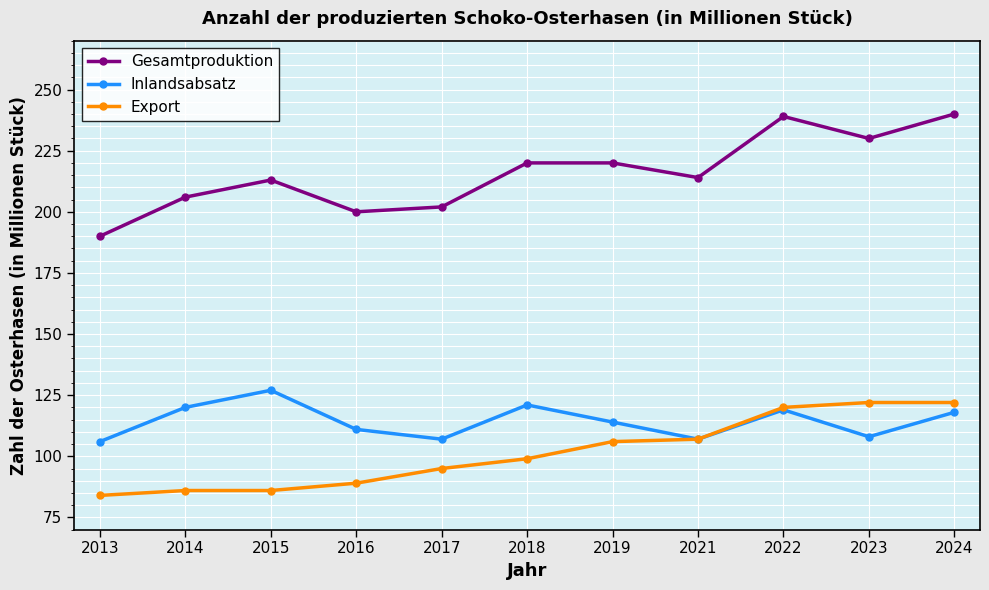

True or false: Gesamtproduktion and Export intersect in this chart.

False